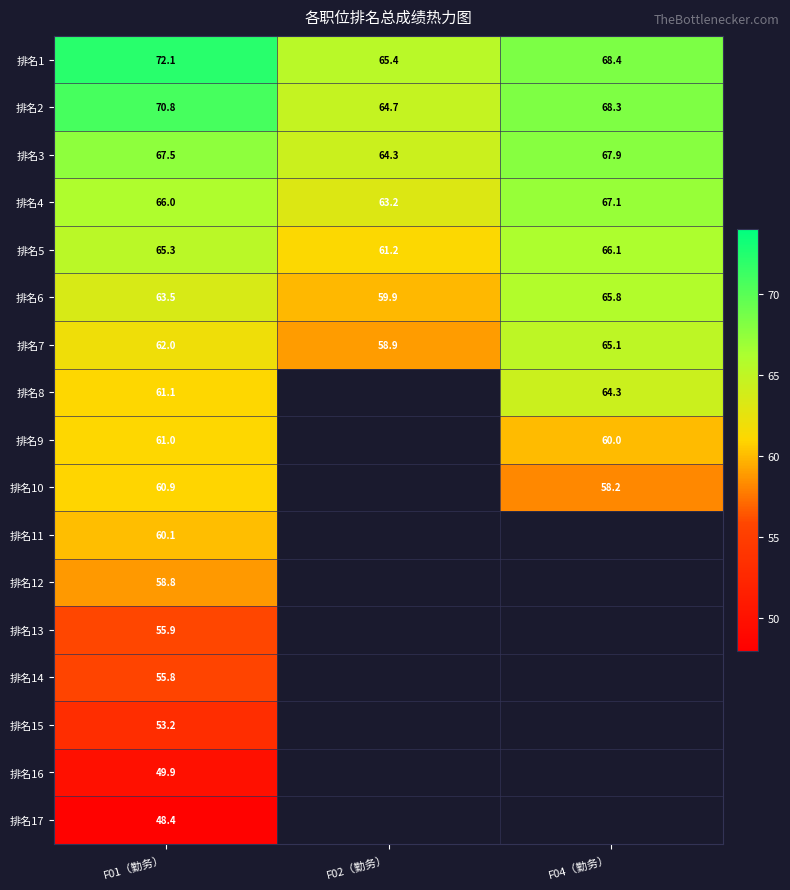

The value of 排名4 at F02（勤务） is 24.7. True or false?

False